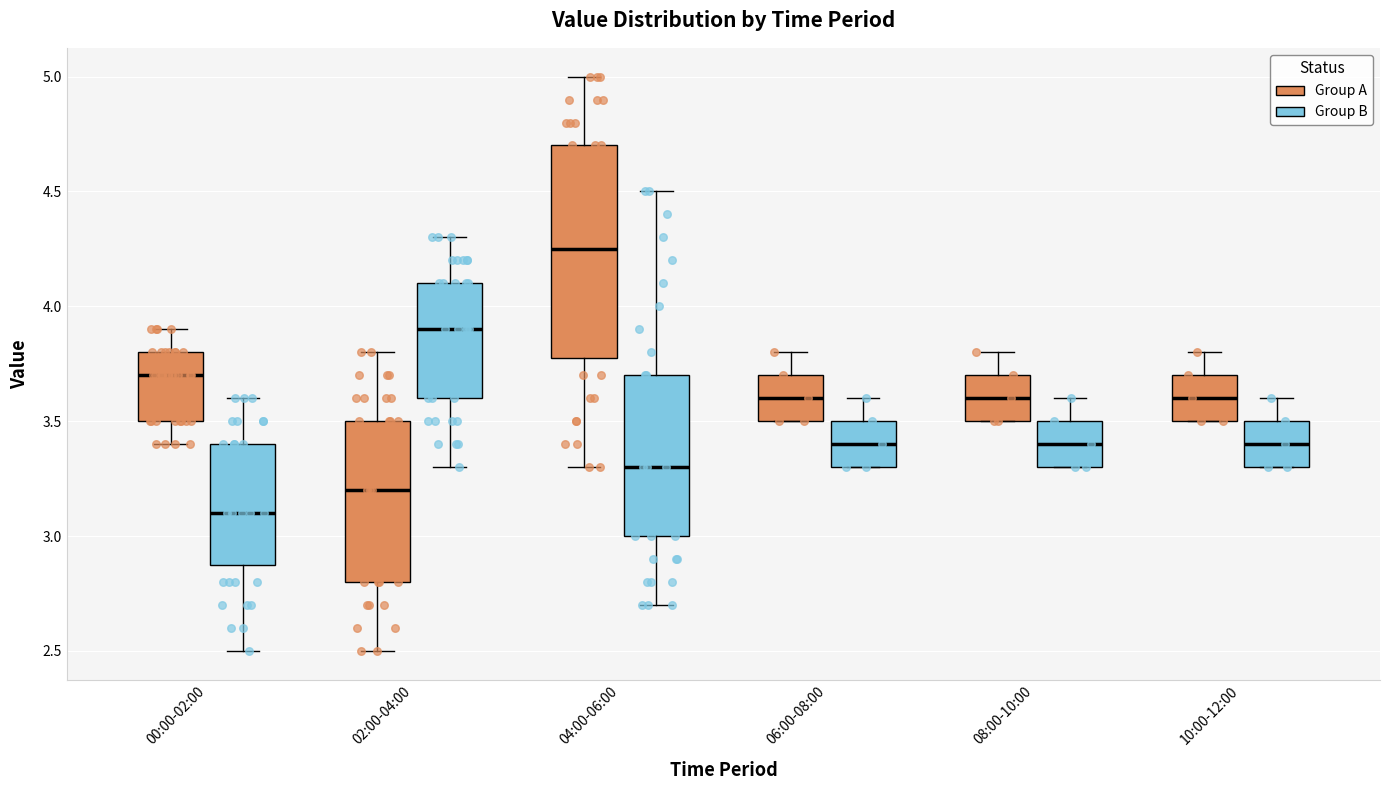

Which box is the tallest, from its lower edge to its upper edge?

04:00-06:00 (Group A)